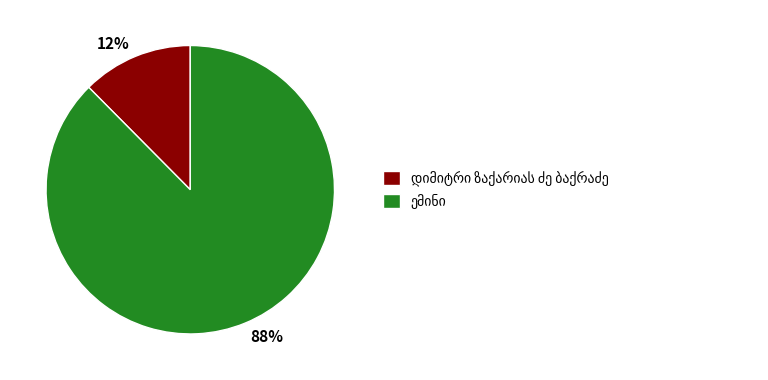

Count the number of slices in the pie.

2